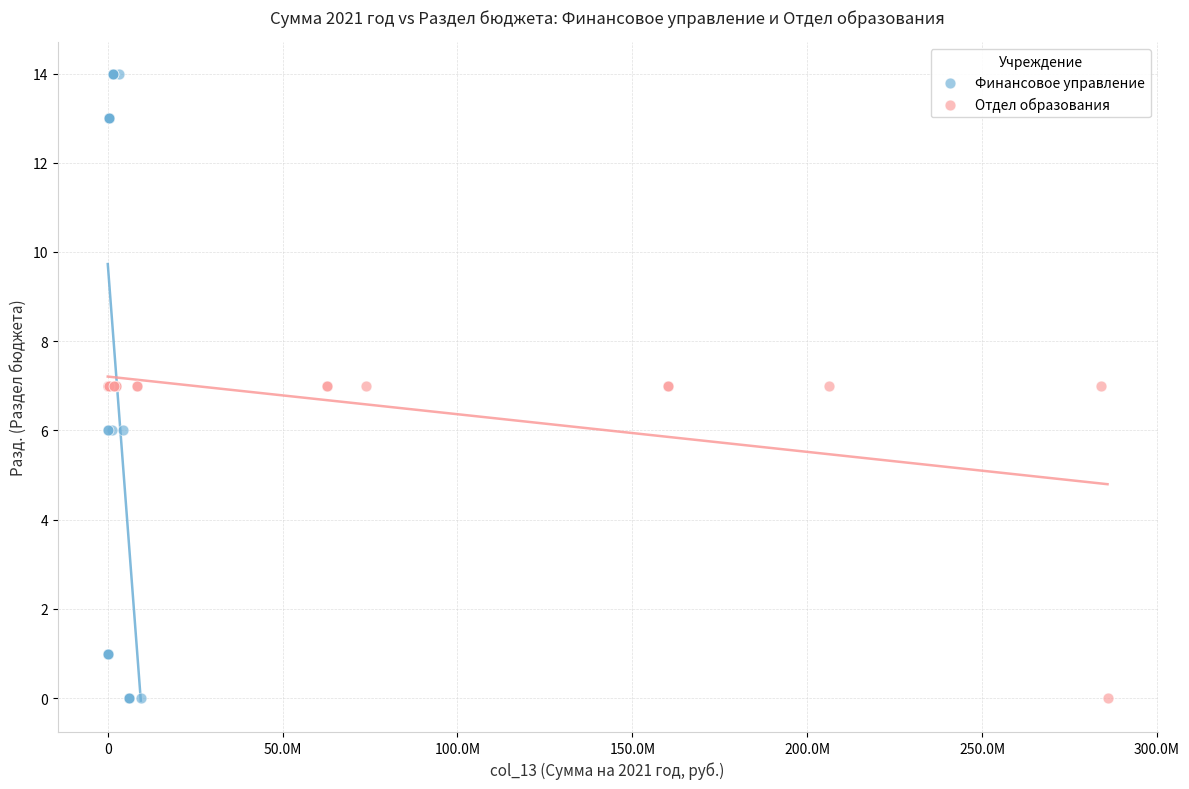

Which series contains the highest Y value?

Финансовое управление